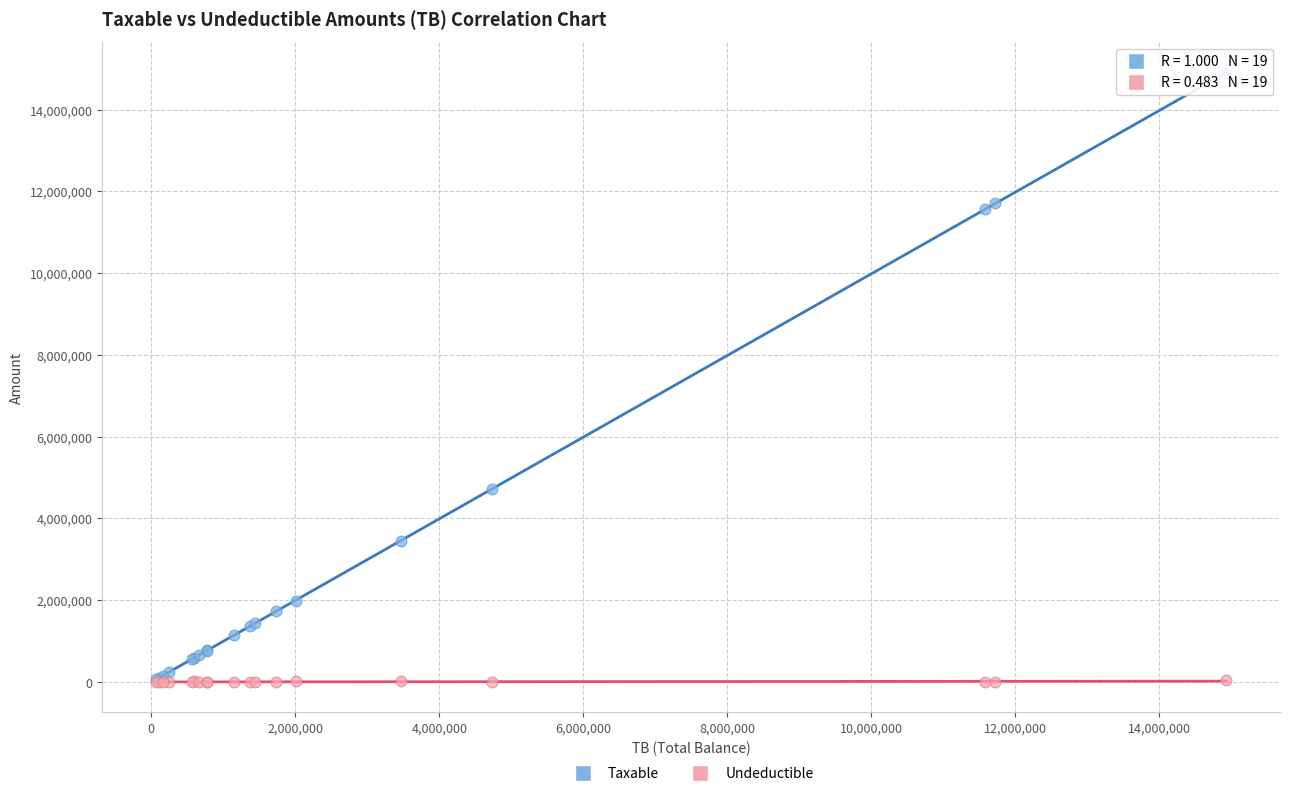

Across all series, what Y value is closest to 7443929?

4731146.9